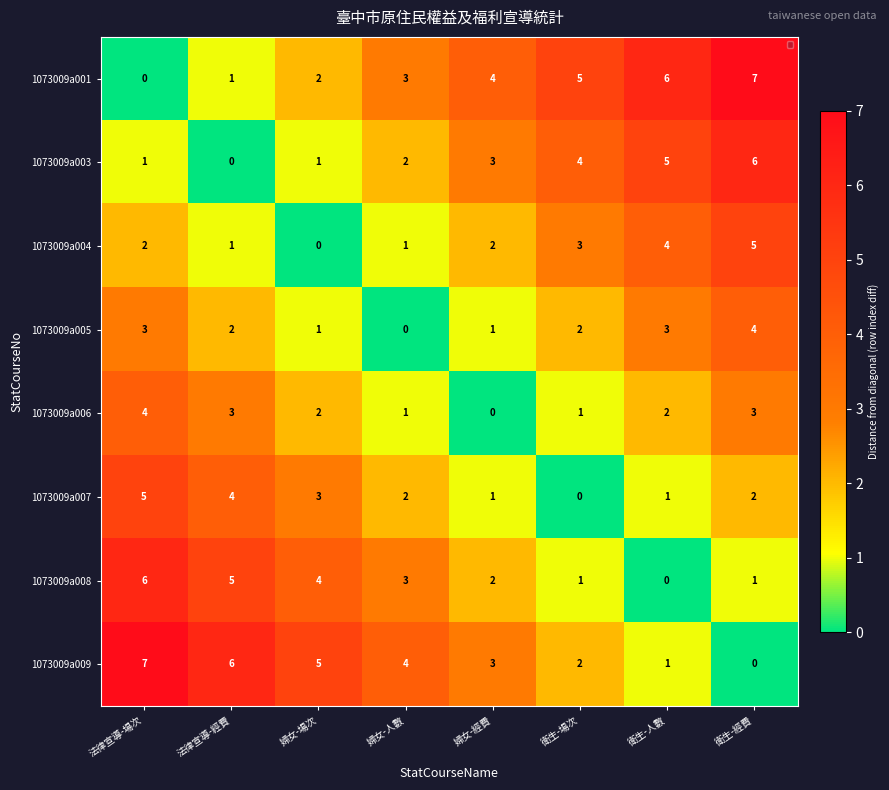

What is the total value across all series at 婦女-經費?

16